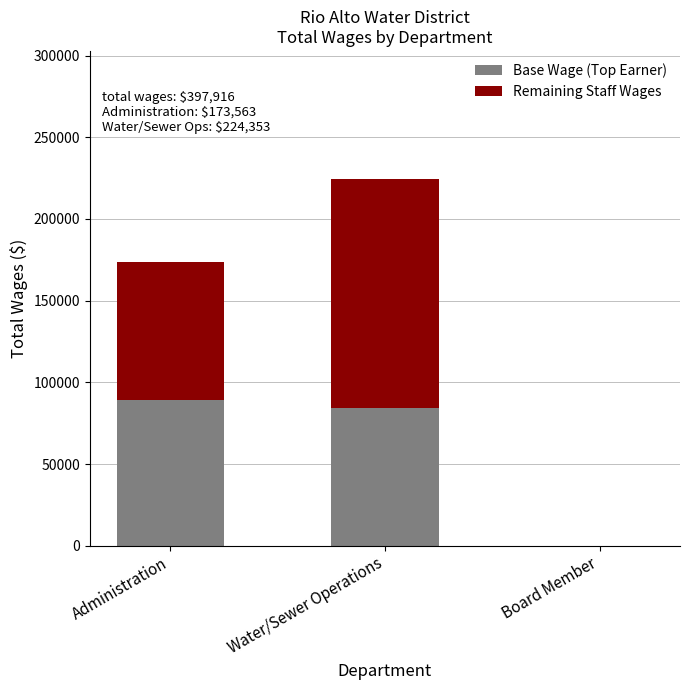

At which category is the sum across all series the highest?

Water/Sewer Operations